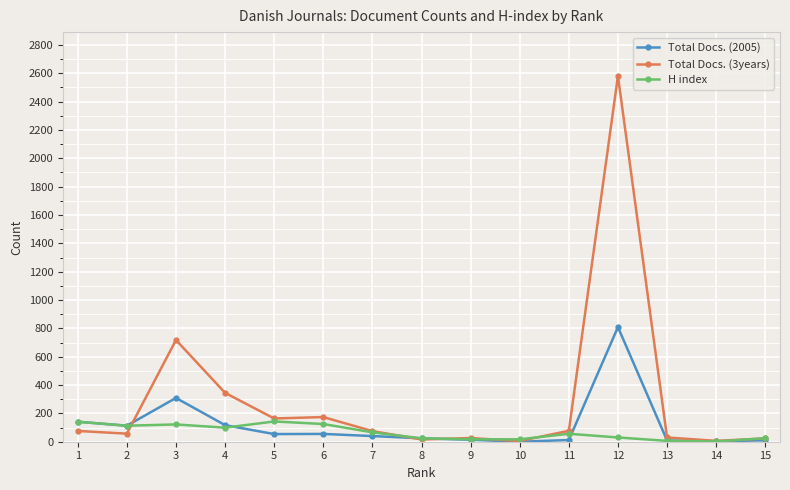

At which category does Total Docs. (3years) reach its first local peak?

3